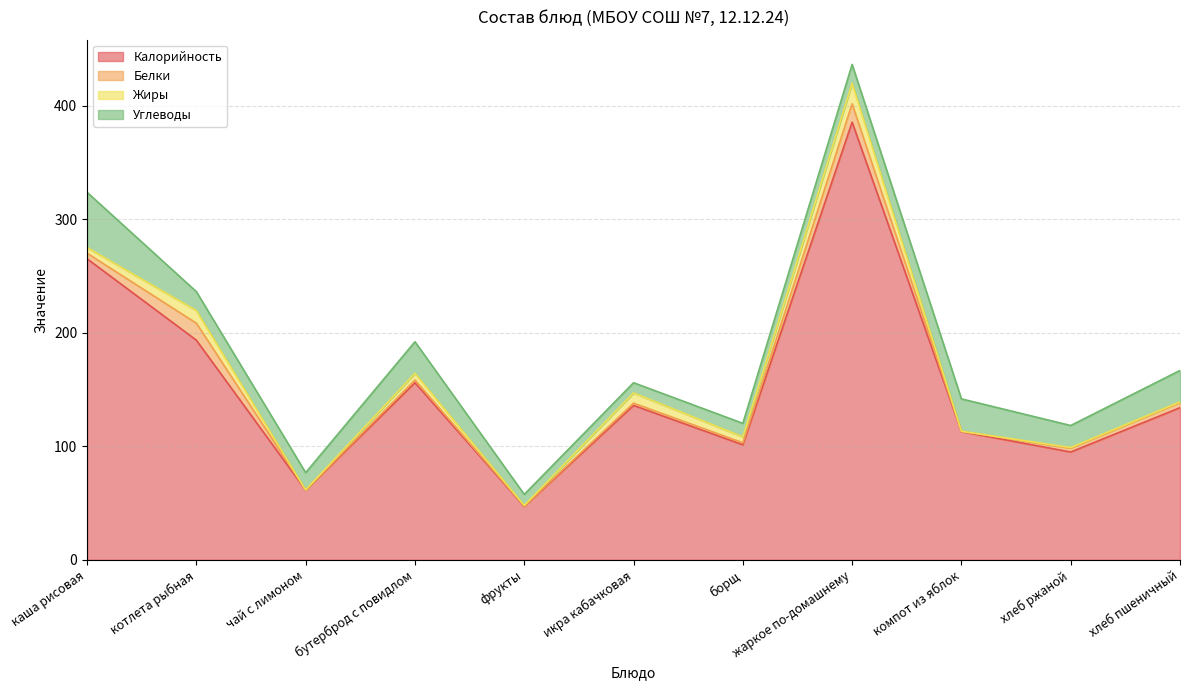

What are all the series names shown in the legend?

Калорийность, Белки, Жиры, Углеводы